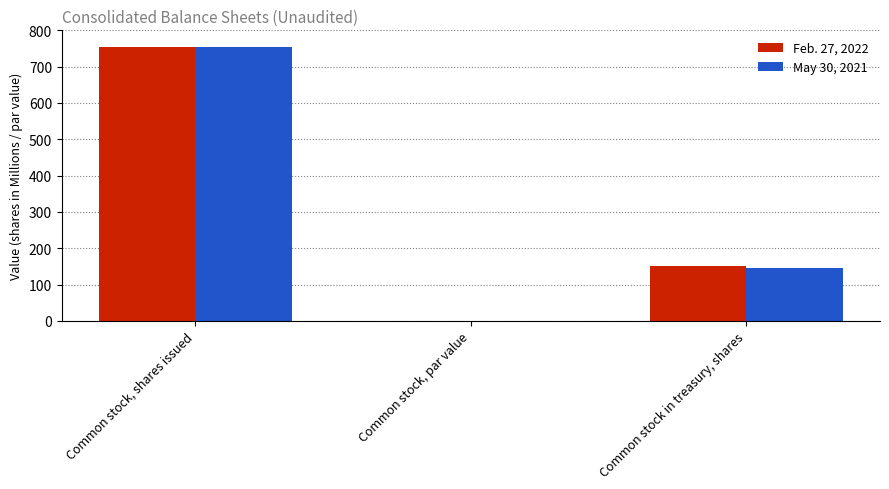

How many distinct data groups are displayed?

2